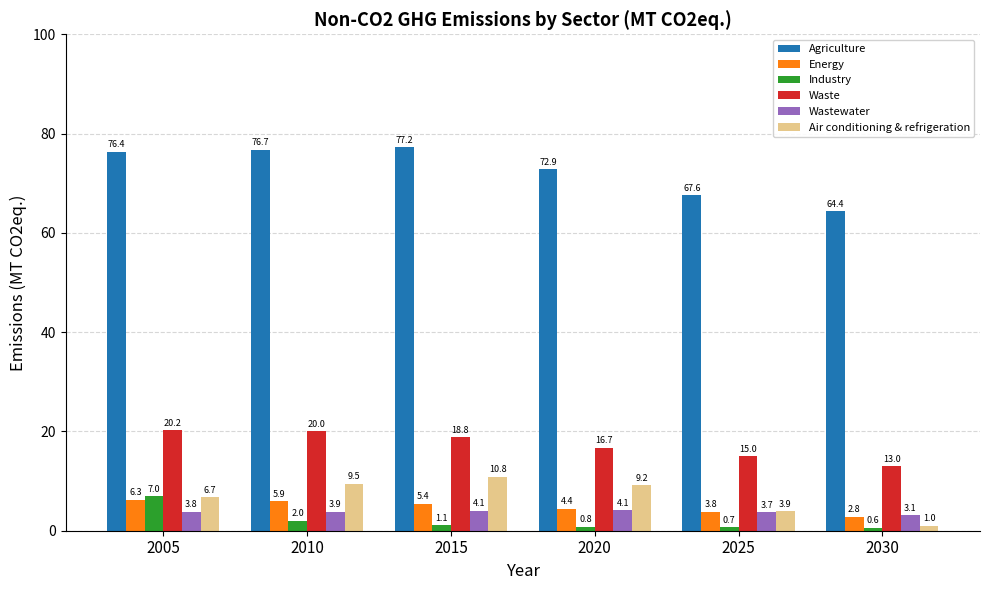

What is the lowest value of the Agriculture series?

64.4